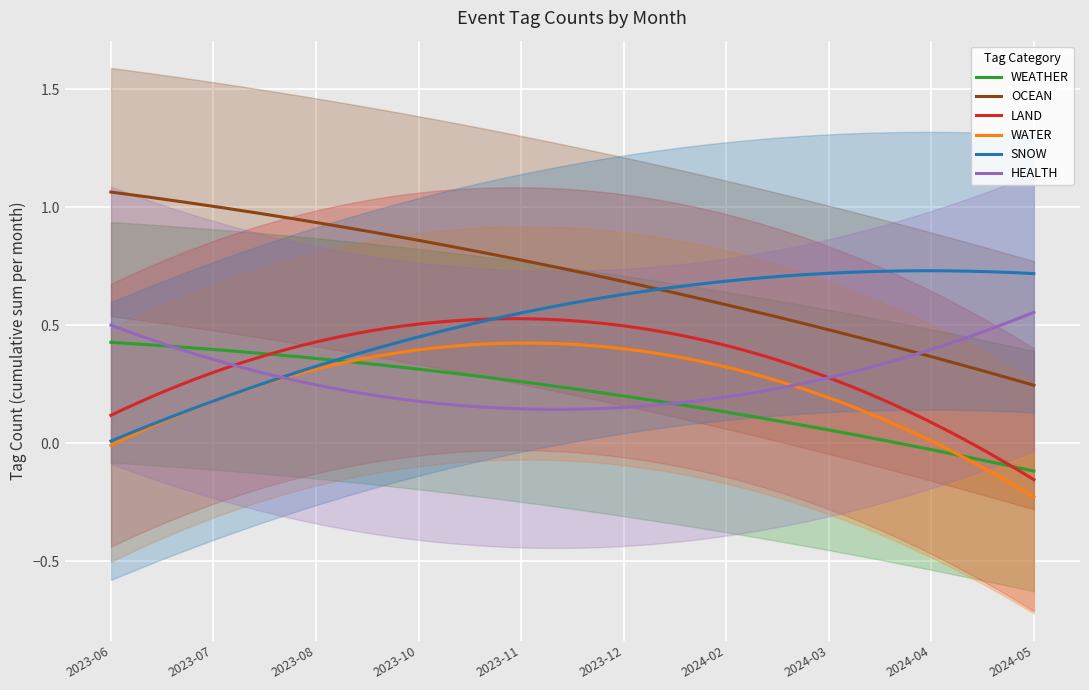

Does the chart display data point markers on the line(s)?

No